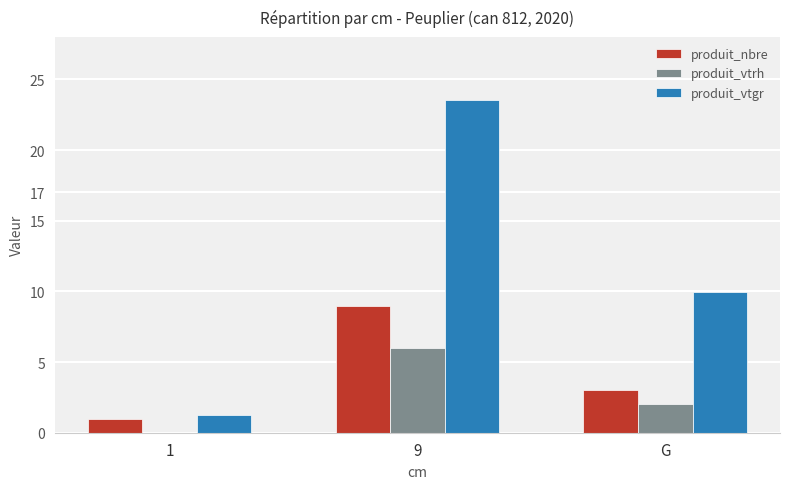

Where is produit_vtrh nearest to the value 3?

G